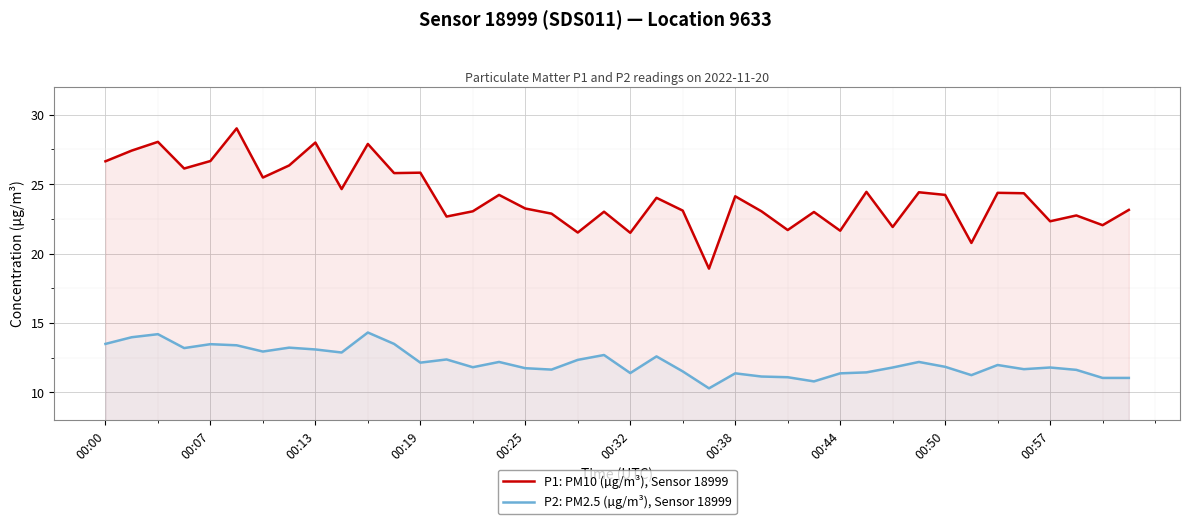

Which series has the largest range (max minus min)?

P1: PM10 (µg/m³), Sensor 18999